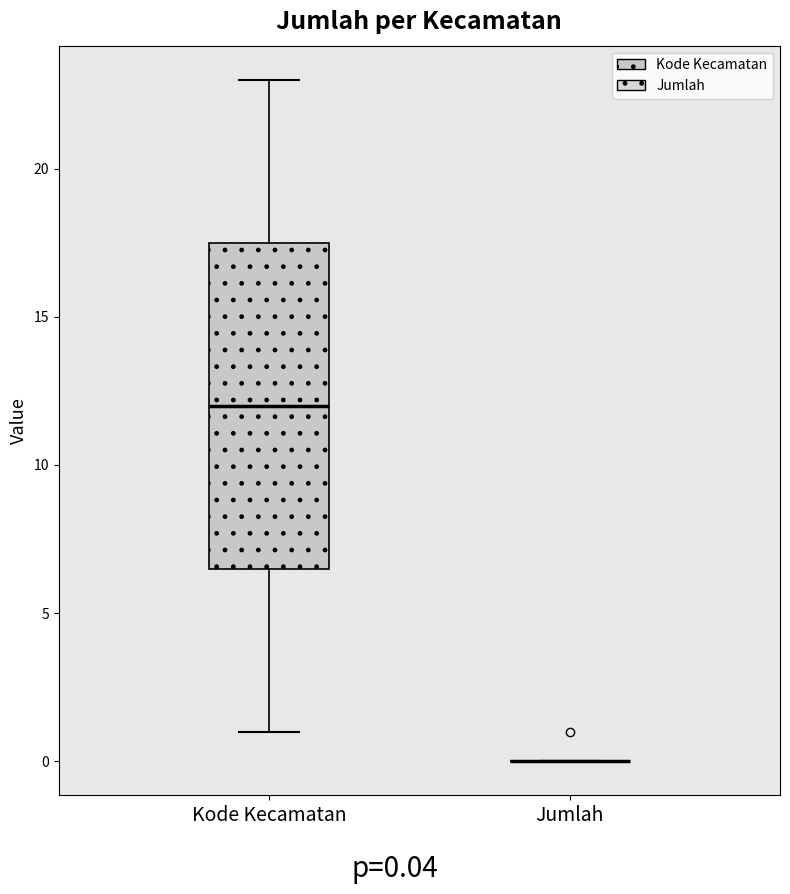

Reading left to right, transcribe this box plot: for each box, give where its median line is, the range the box spans, and where its two whiskers end, as read against the y-axis. The values are not printed on the chart, so give them approximately, as read against the axis.

Kode Kecamatan: median 12.0, box 6.5 to 17.5, whiskers 1.0 to 23.0
Jumlah: box collapsed to a line at 0.0, whiskers 0.0 to 0.0